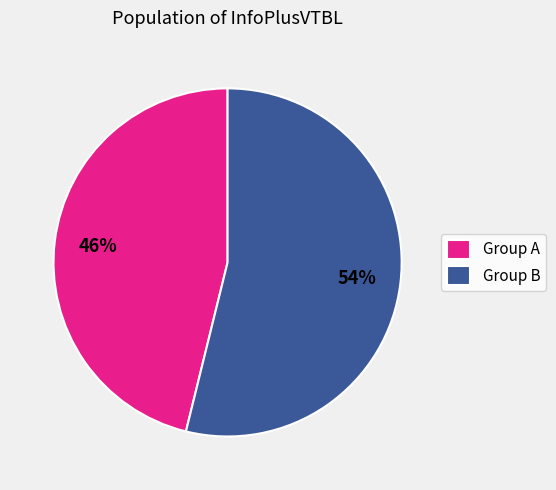

The Group B slice represents 54% of the pie. True or false?

True